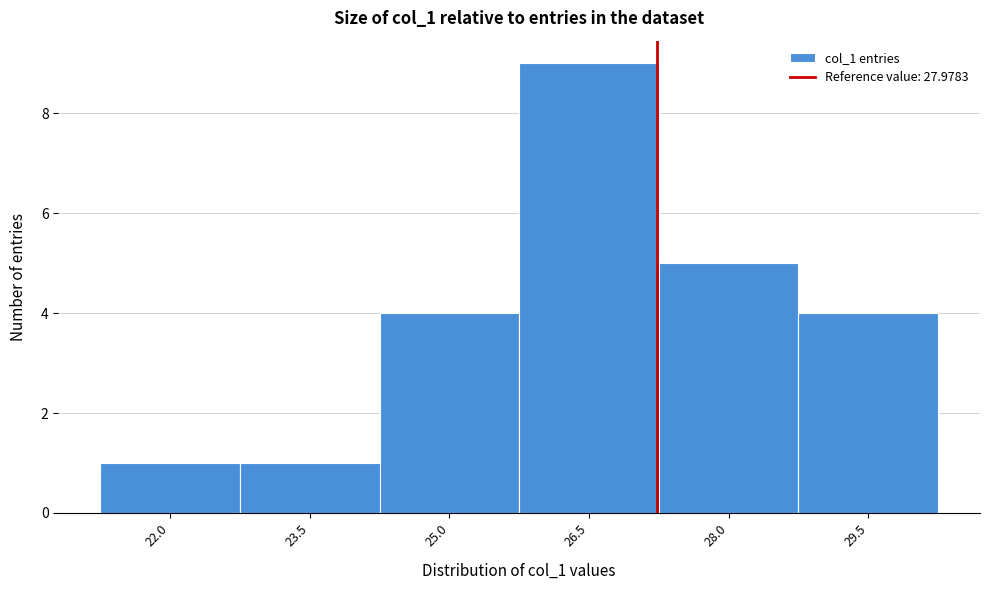

Reading left to right, transcribe all the data shown in this chart.

22.0=1	23.5=1	25.0=4	26.5=9	28.0=5	29.5=4